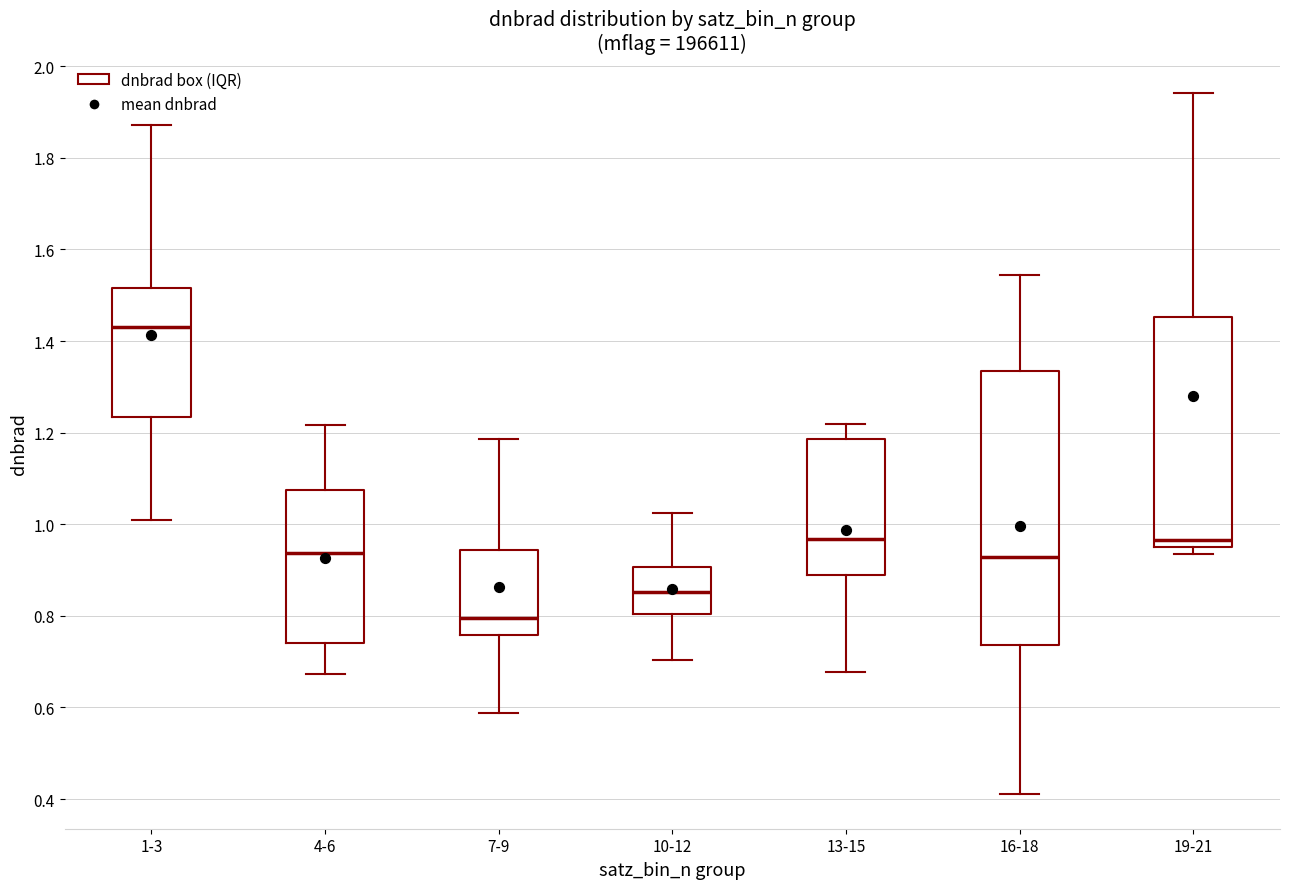

Which box has the lowest median line?

7-9